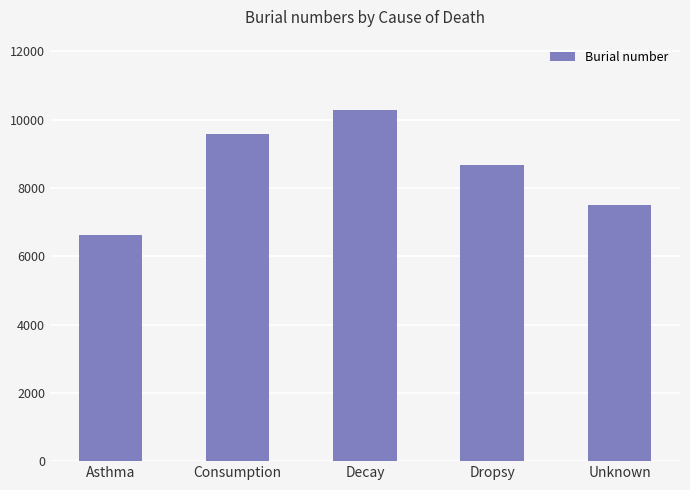

Reading left to right, list all the values displayed in this chart.

Asthma=6625	Consumption=9570	Decay=10287	Dropsy=8684	Unknown=7496